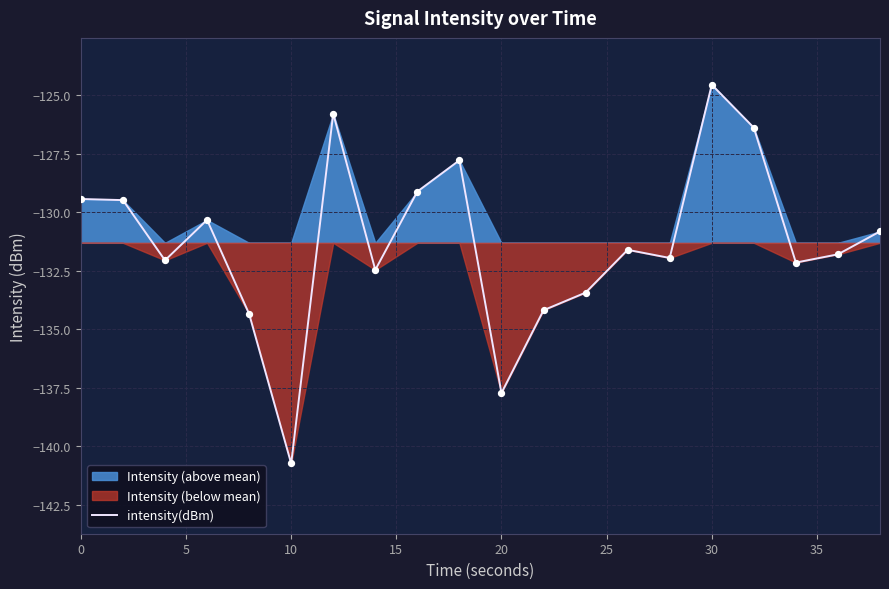

At which label does intensity(dBm) reach its minimum?

10